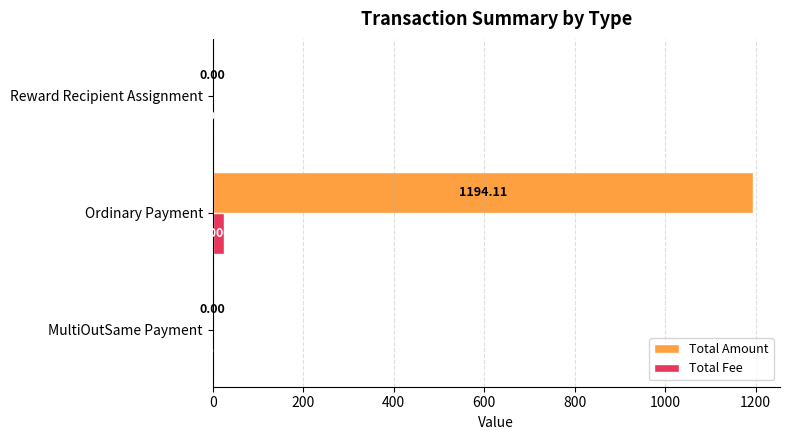

What is the sum of all Total Fee values?

26.8